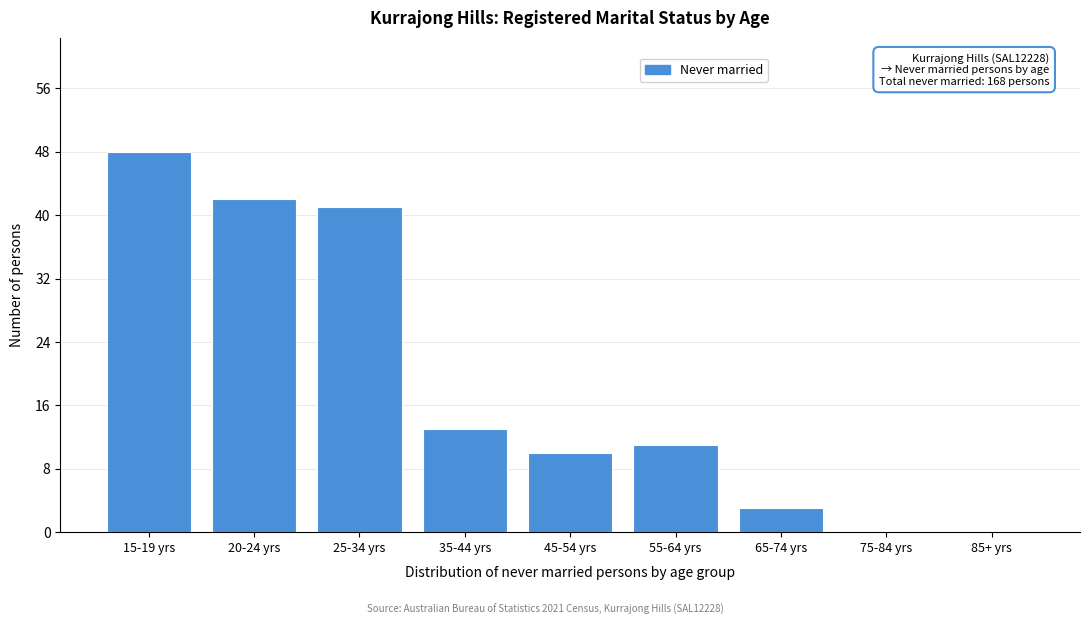

Reading left to right, what are all the values shown in this chart?

15-19 yrs=48	20-24 yrs=42	25-34 yrs=41	35-44 yrs=13	45-54 yrs=10	55-64 yrs=11	65-74 yrs=3	75-84 yrs=0	85+ yrs=0